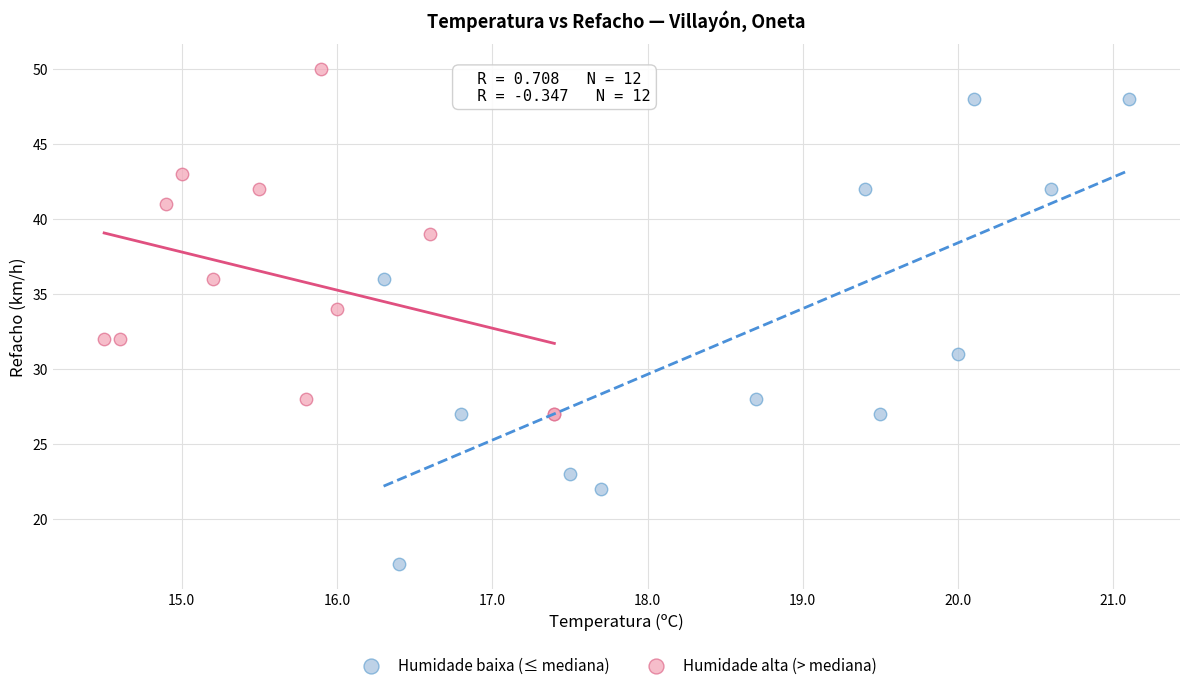

Which series has the largest Y range (max minus min)?

Humidade baixa (≤ mediana)